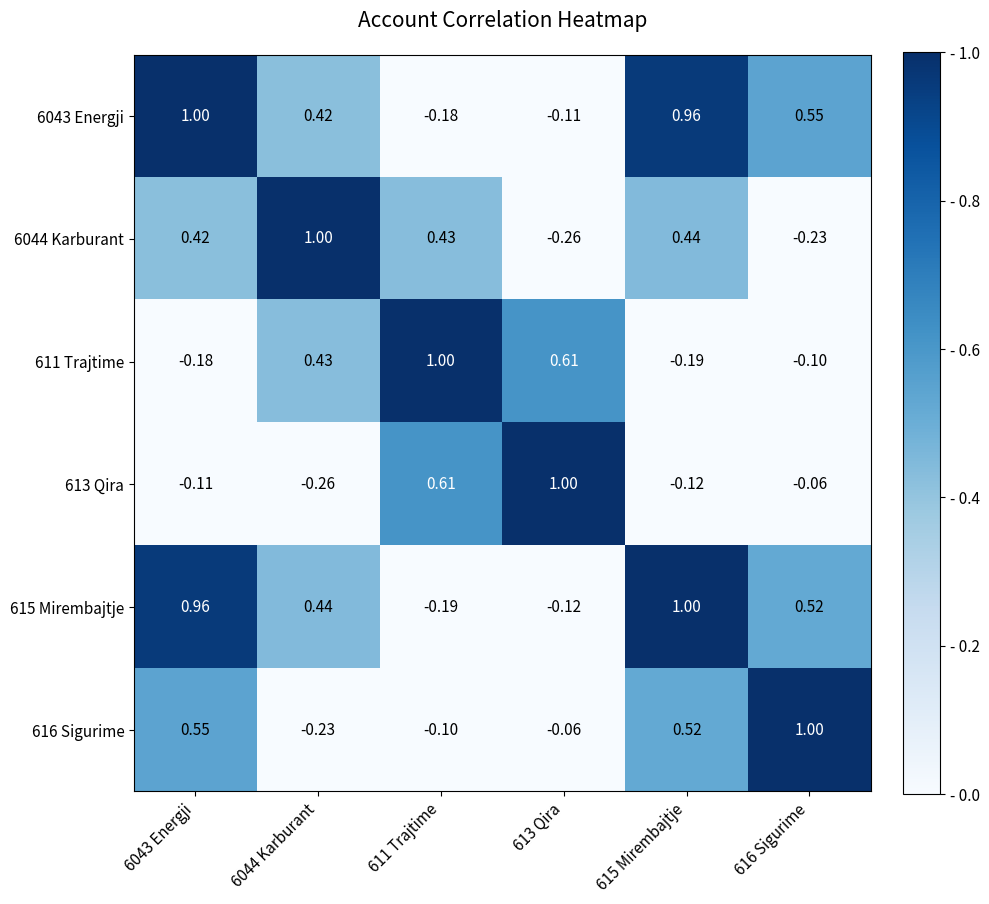

Is the value of 611 Trajtime at 616 Sigurime greater than the value of 6044 Karburant at 616 Sigurime?

Yes